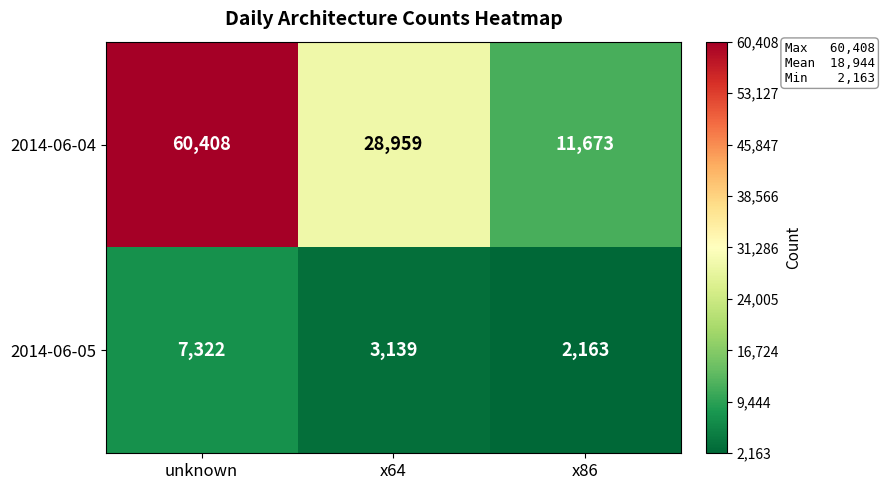

What is the difference between the maximum and second lowest values in the 2014-06-04 series?

31449